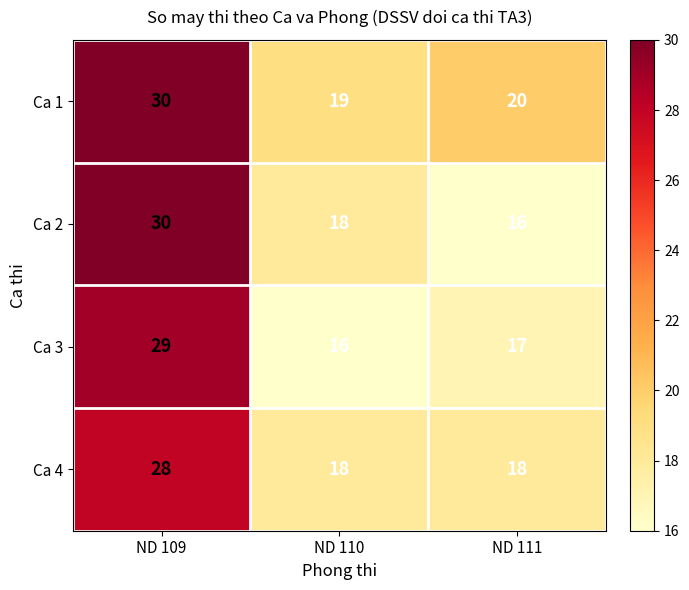

Where does the Ca 2 series first go above 18?

ND 109